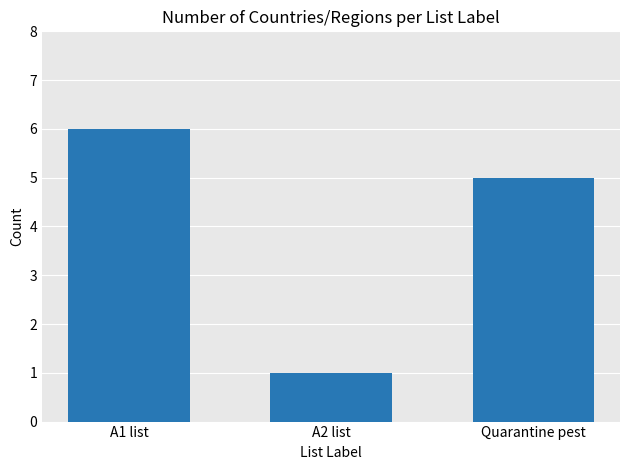

Approximately how many times larger is the value at A1 list compared to A2 list?

6.0